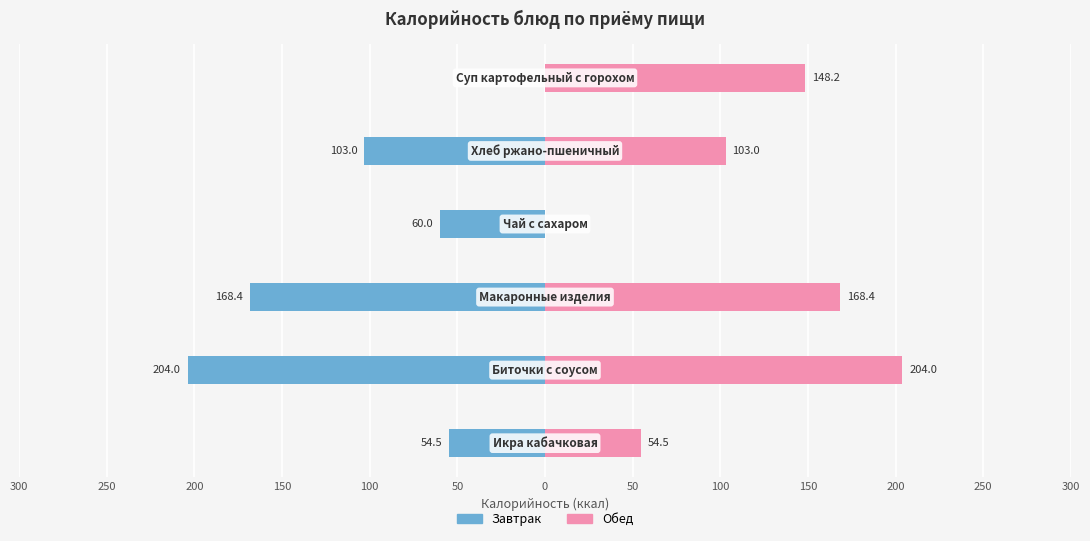

Is it true that Завтрак equals -79.0 at 300?

False